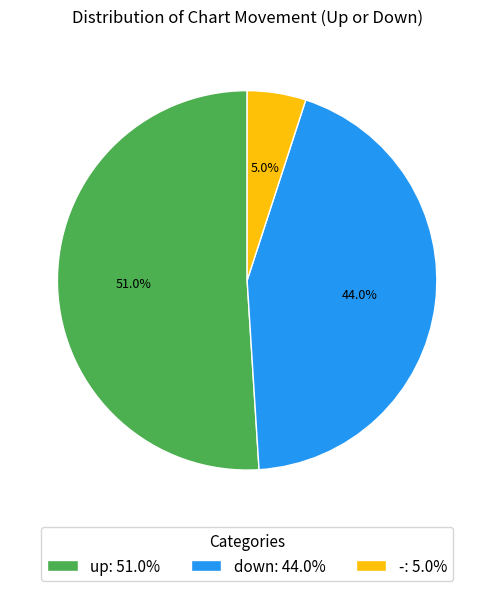

How many slices are in this pie chart?

3